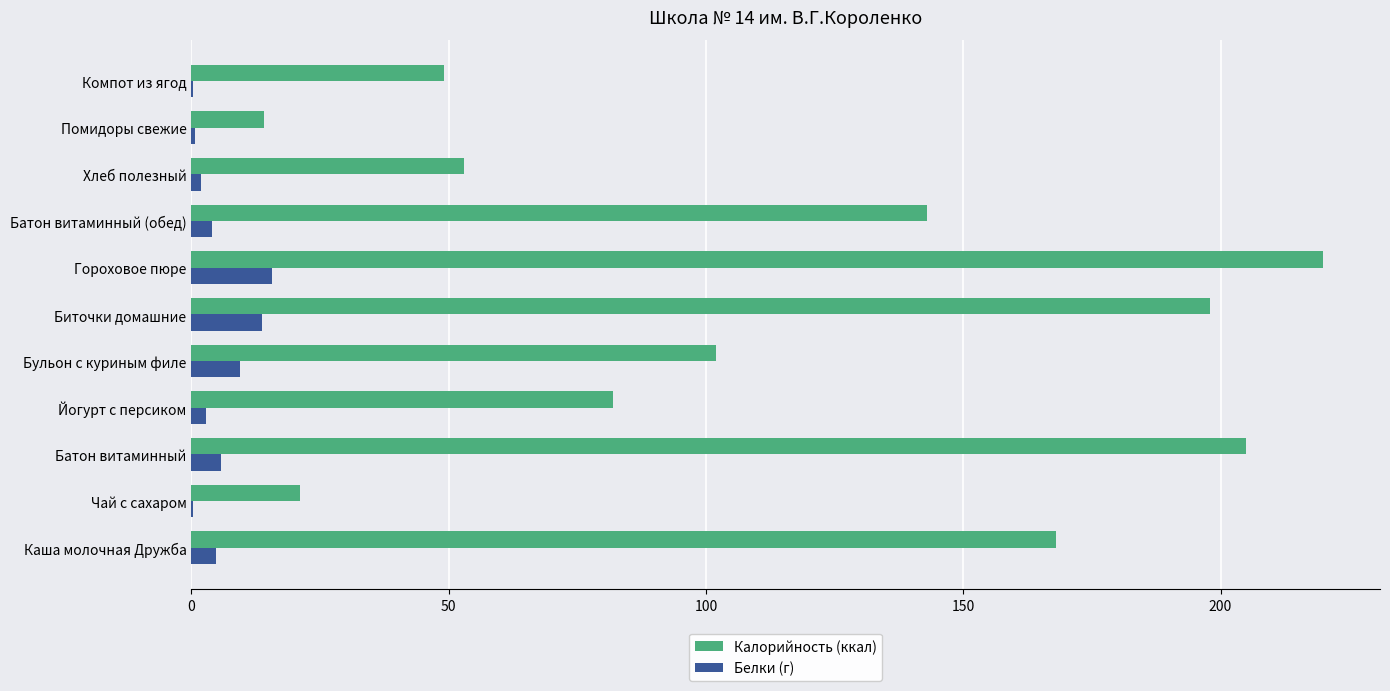

At which label does Калорийность (ккал) reach its peak?

Гороховое пюре